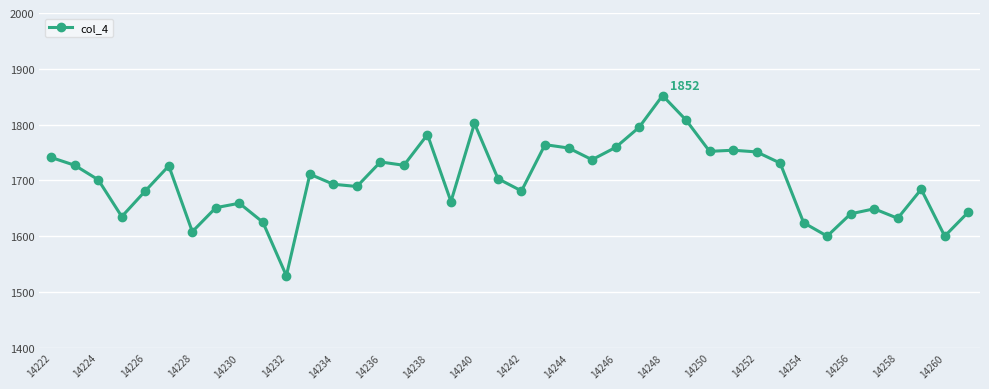

What is the average value?

1700